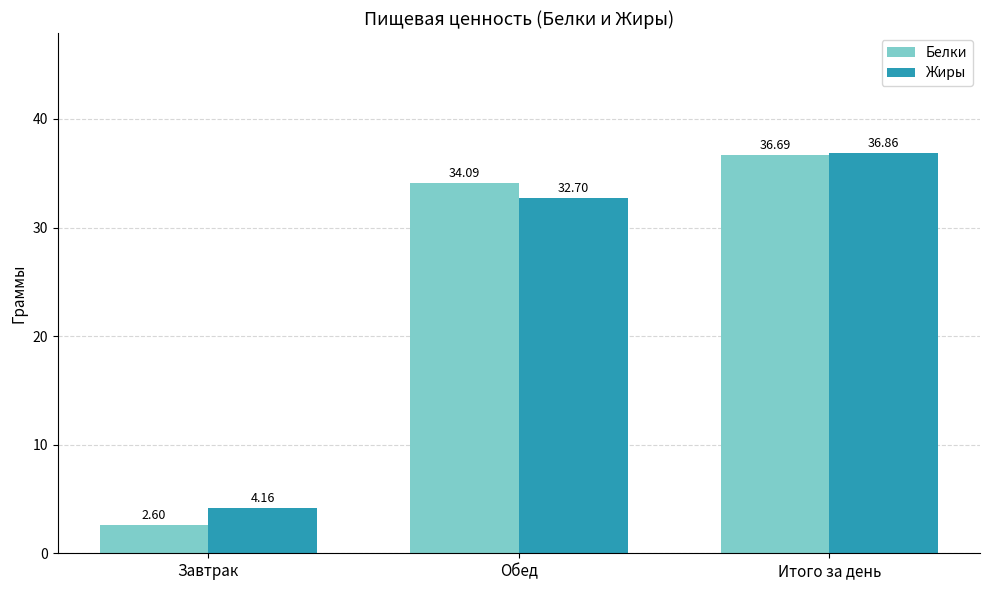

Rank the series at Завтрак from highest to lowest value.

Жиры, Белки